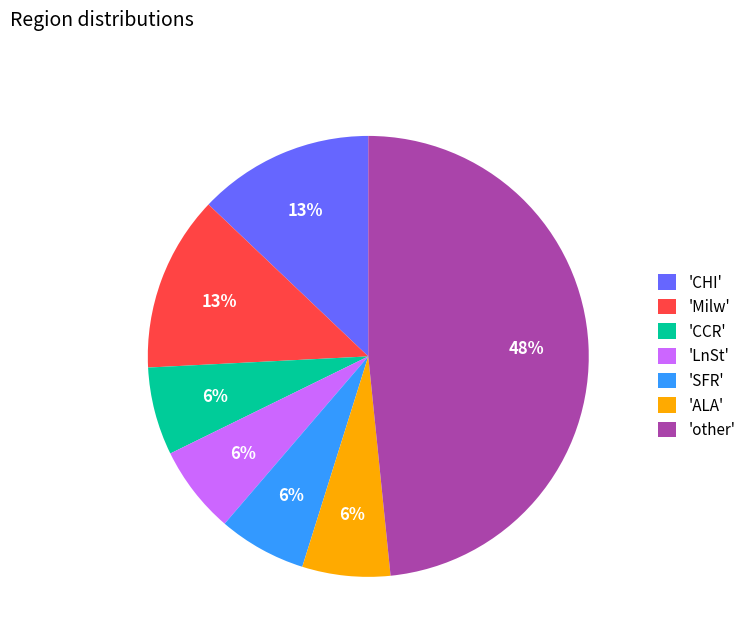

How many slices are in this pie chart?

7